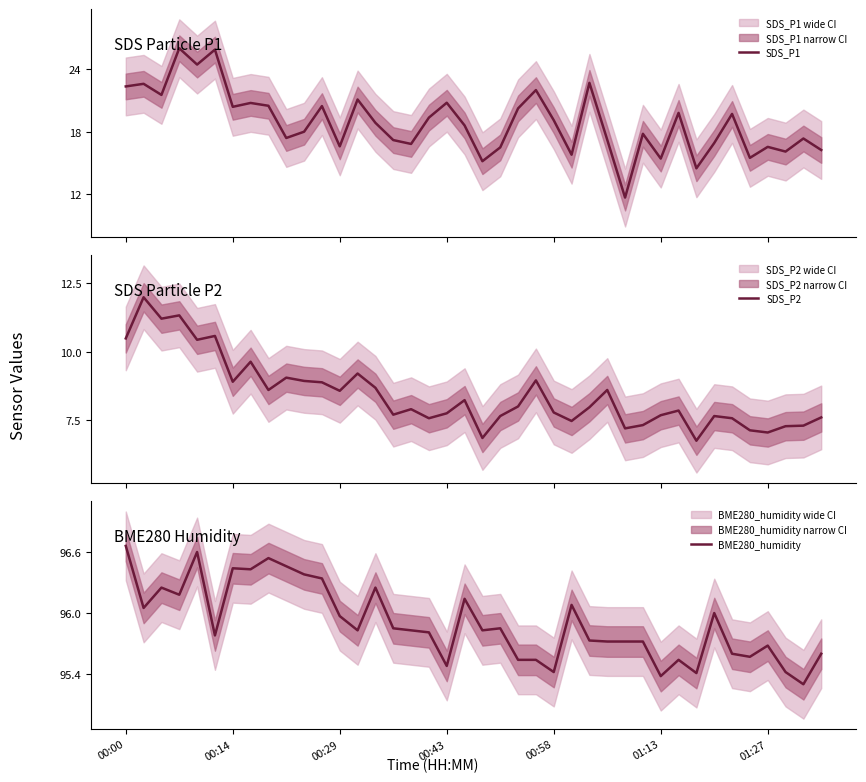

In SDS_P2, how many points are lower than both neighbors (excluding endpoints)?

12